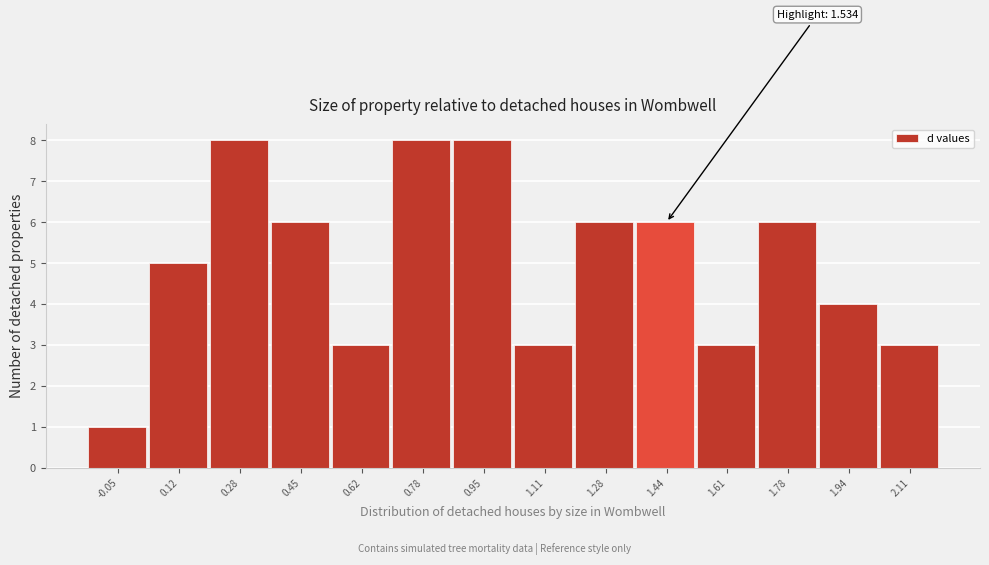

Reading right to left, what are all the values shown in this chart?

2.11=3	1.94=4	1.78=6	1.61=3	1.44=6	1.28=6	1.11=3	0.95=8	0.78=8	0.62=3	0.45=6	0.28=8	0.12=5	-0.05=1